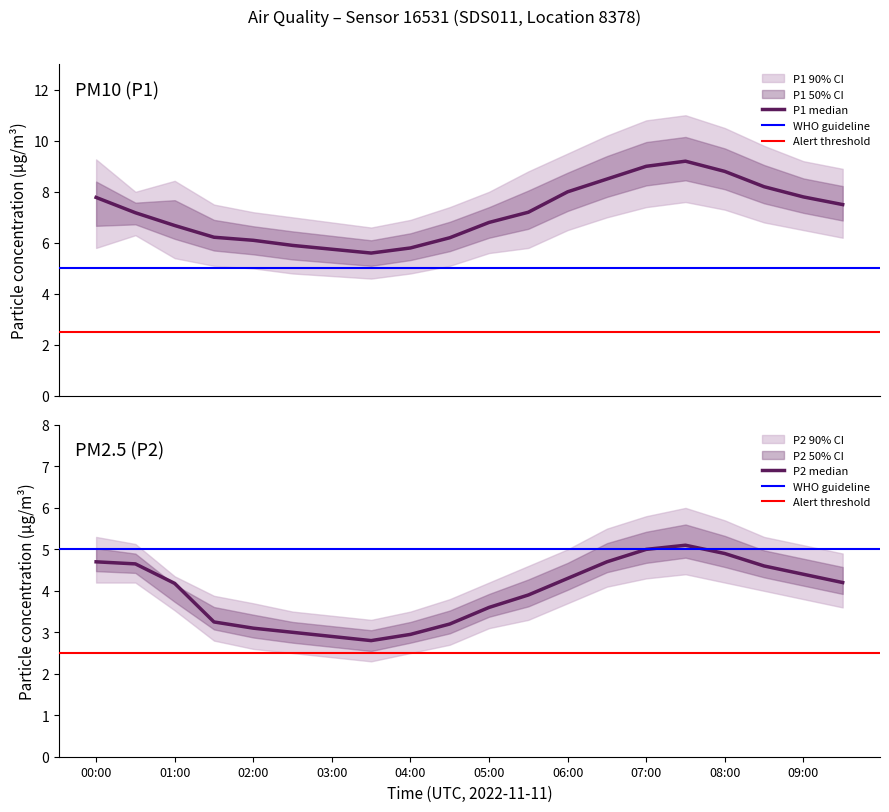

What is the approximate value of P1_upper at 00:00?

9.3